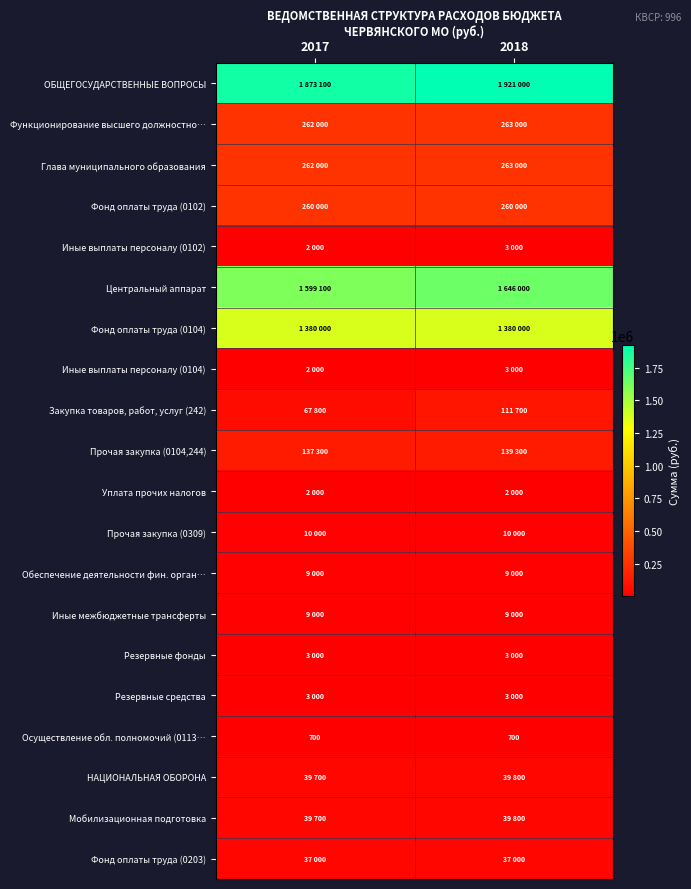

What is the sum of the Осуществление обл. полномочий (0113… values at 2018 and 2017?

1400